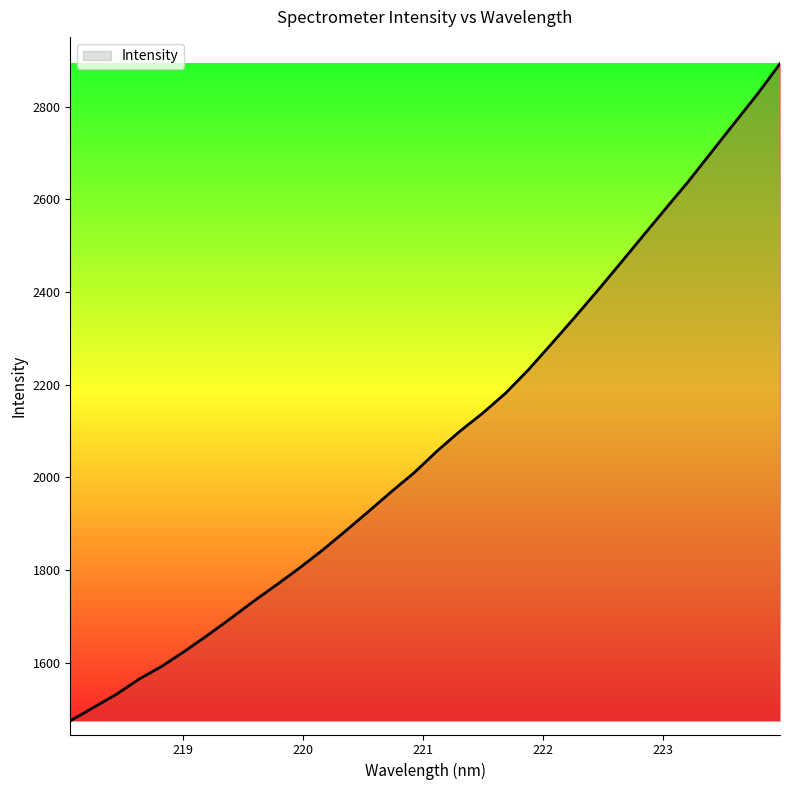

How many lines are shown in the chart?

1